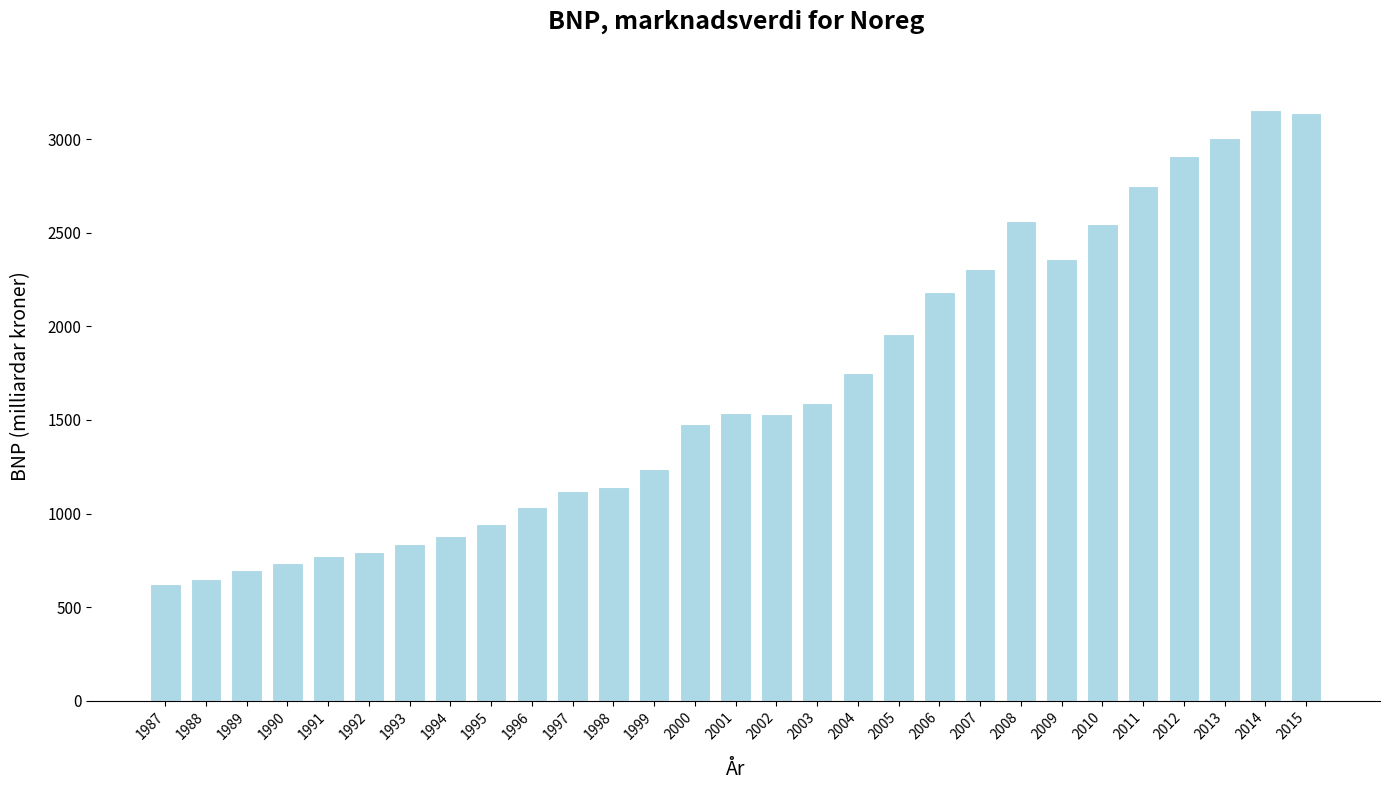

What is the approximate value at 2004?

1753